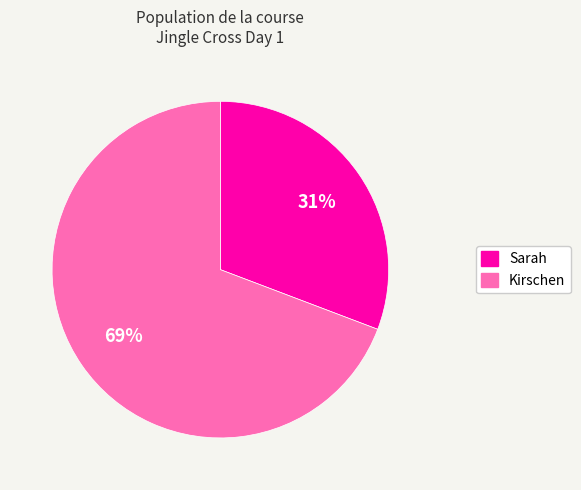

What percentage is the Sarah slice, to the nearest percent?

31%